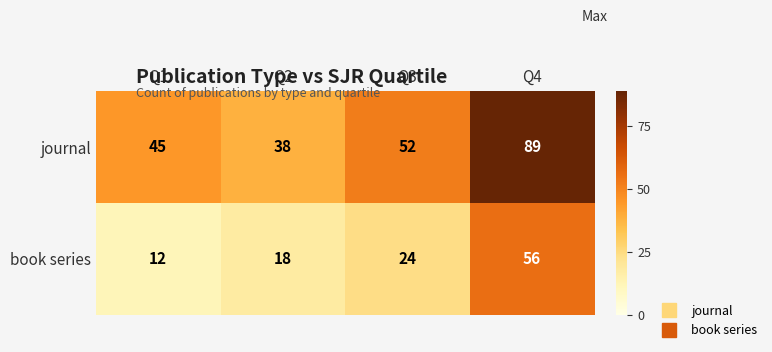

What is the total value across all series at Q1?

57